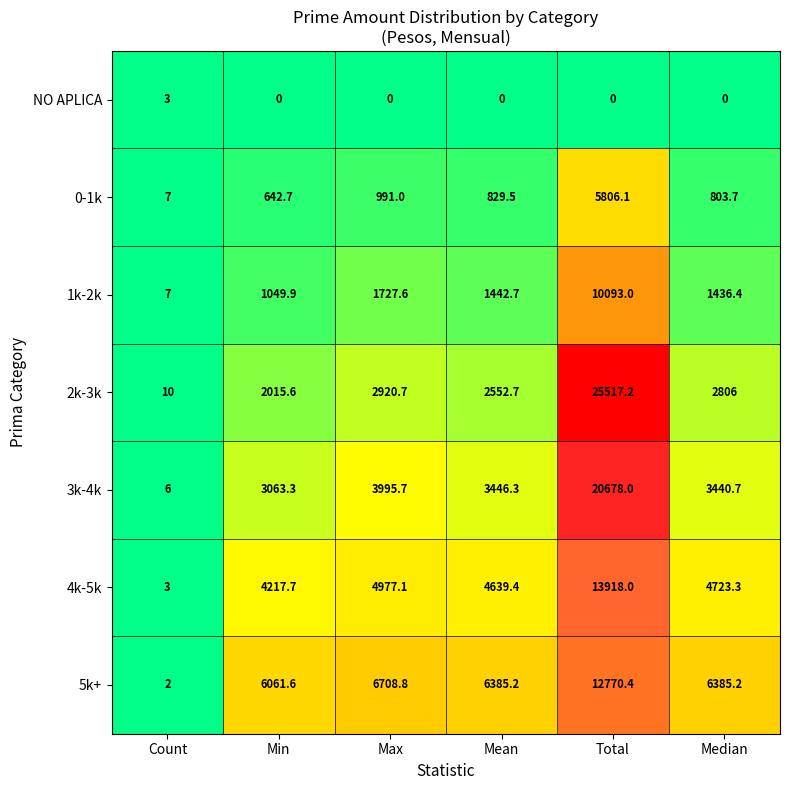

What is the total value across all series at Count?

38.0